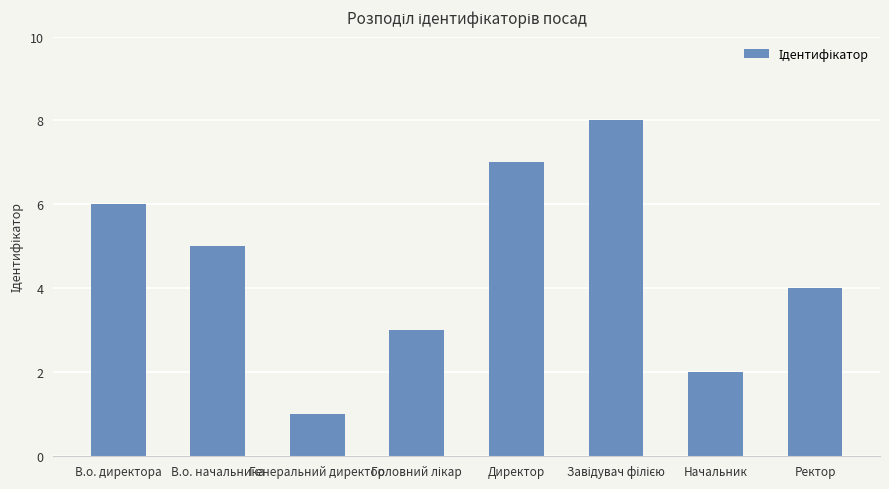

Reading left to right, what are all the values shown in this chart?

6	5	1	3	7	8	2	4